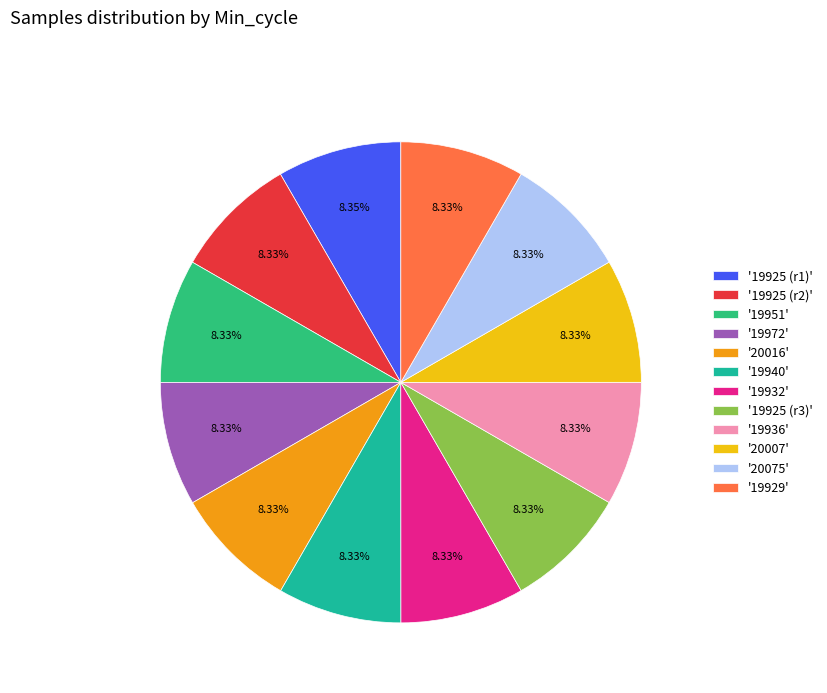

What is the ratio of the value at '19936' to the value at '20075'?

1.0